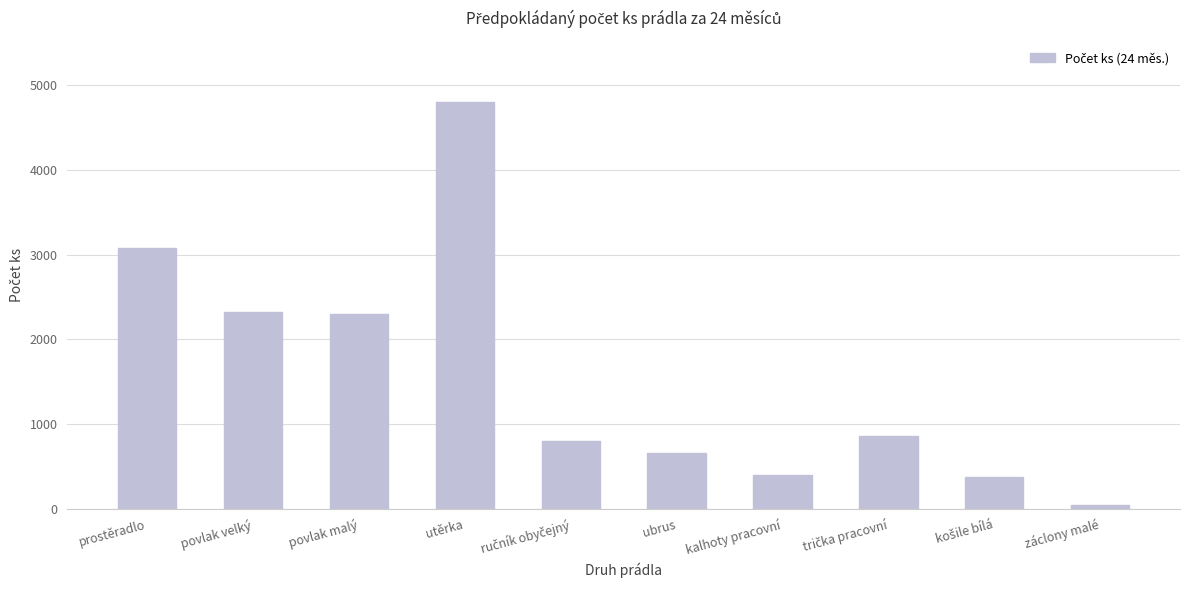

What position from the right is povlak velký?

9